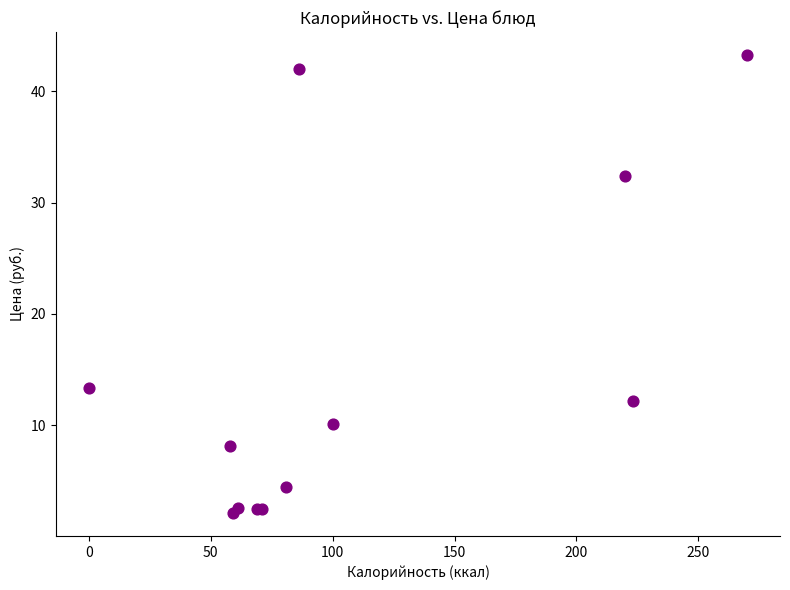

What Y value in the scatter plot is closest to 22?

13.4